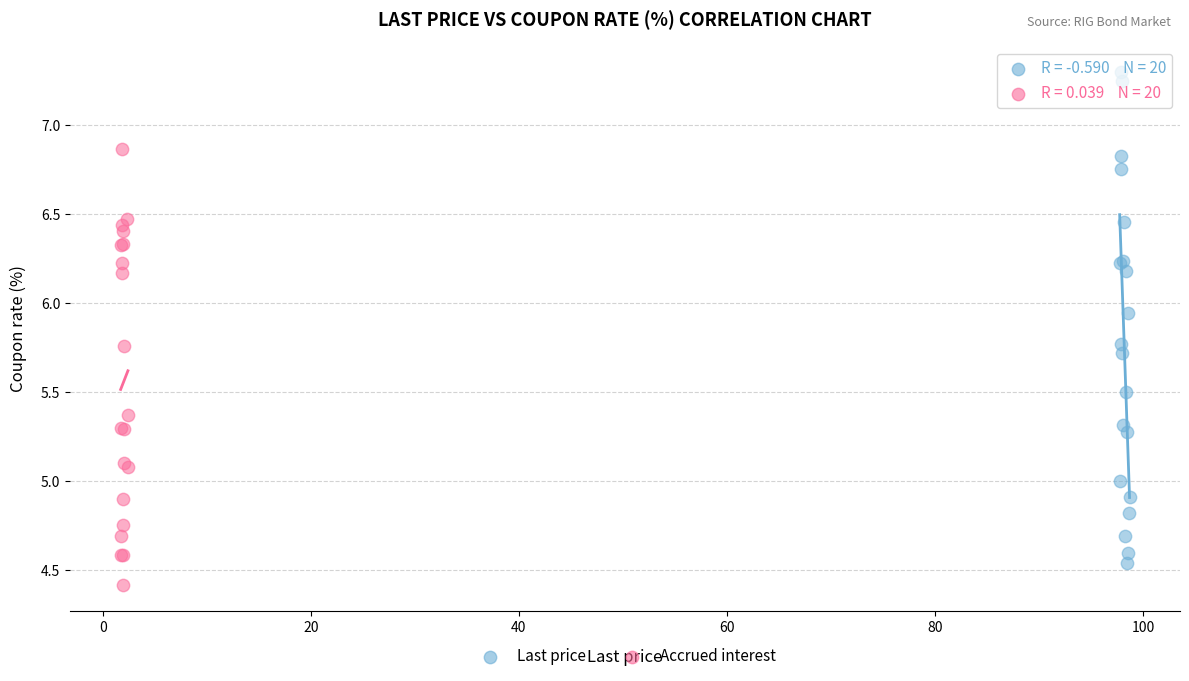

Which series reaches the maximum Y coordinate?

Last price